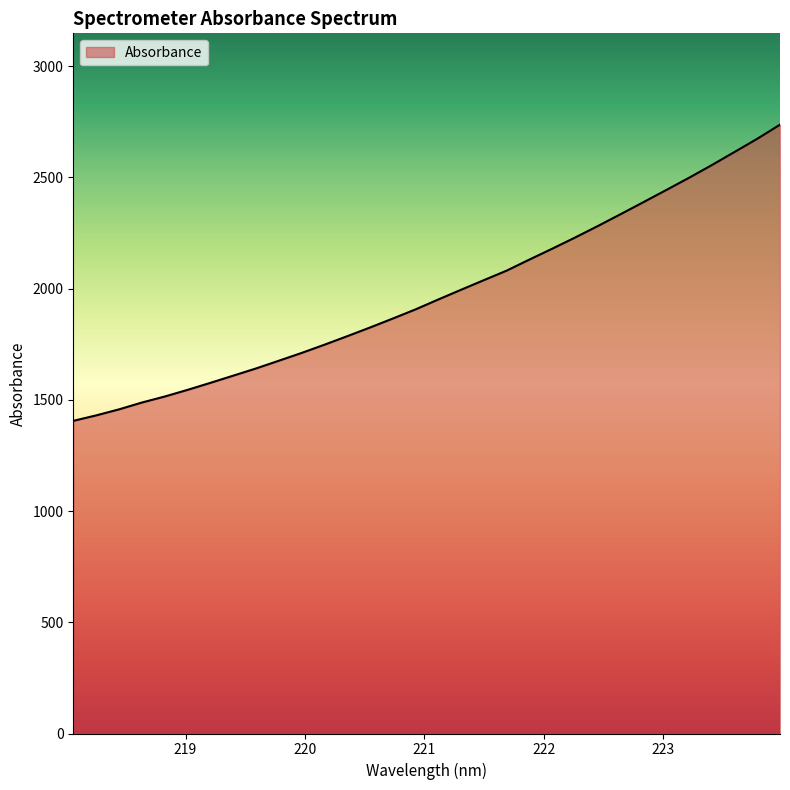

True or false: the data has more than 0 interior local peaks.

False